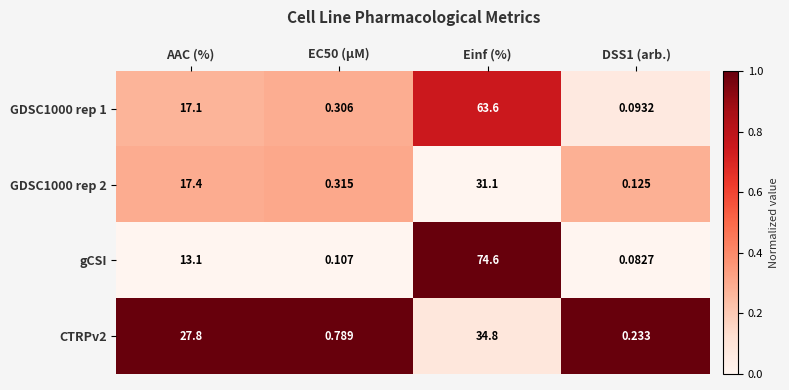

Which series has the largest total across all categories?

gCSI